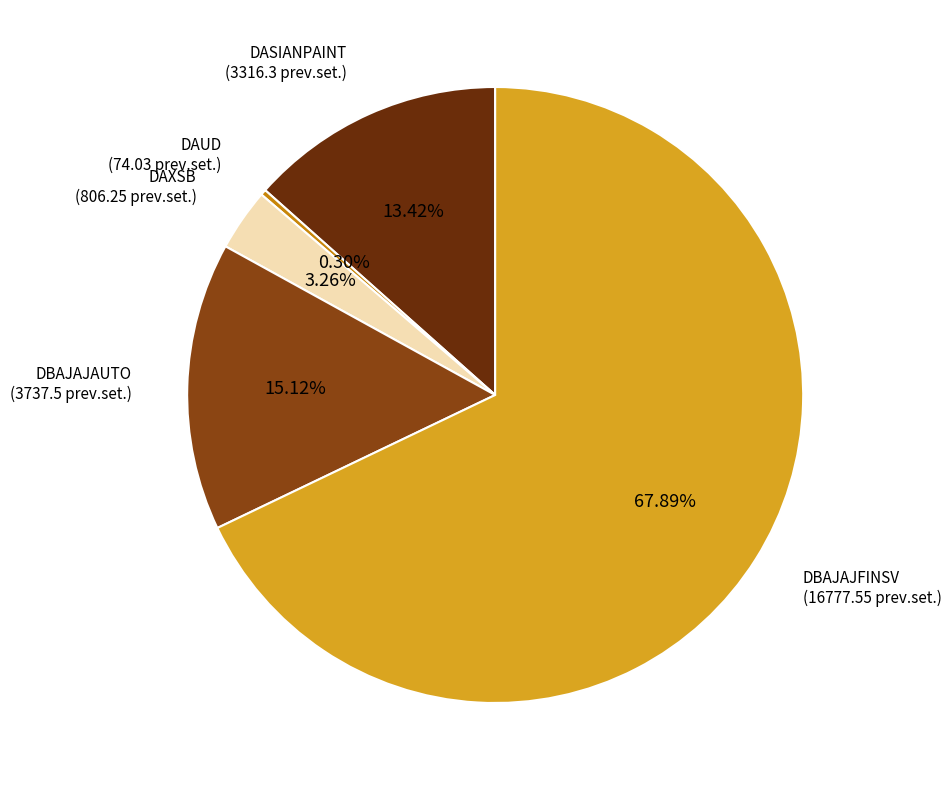

Is there a majority slice in this chart?

Yes